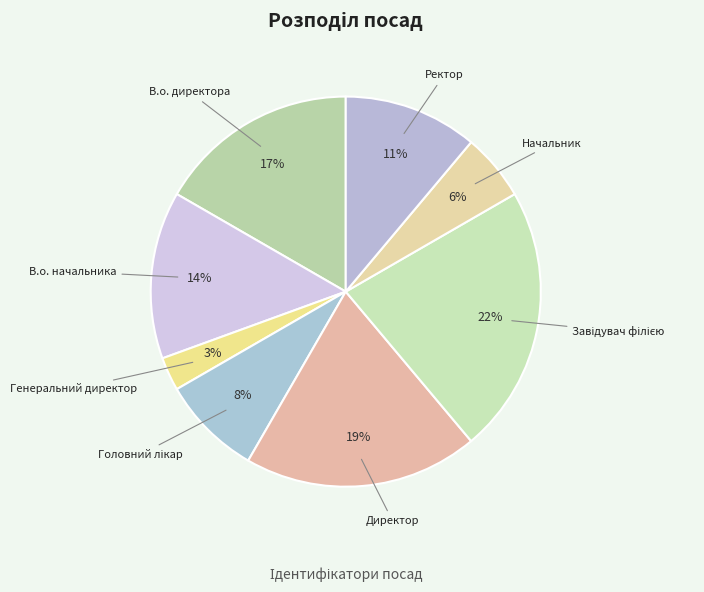

What is the smallest slice in the pie chart?

Генеральний директор